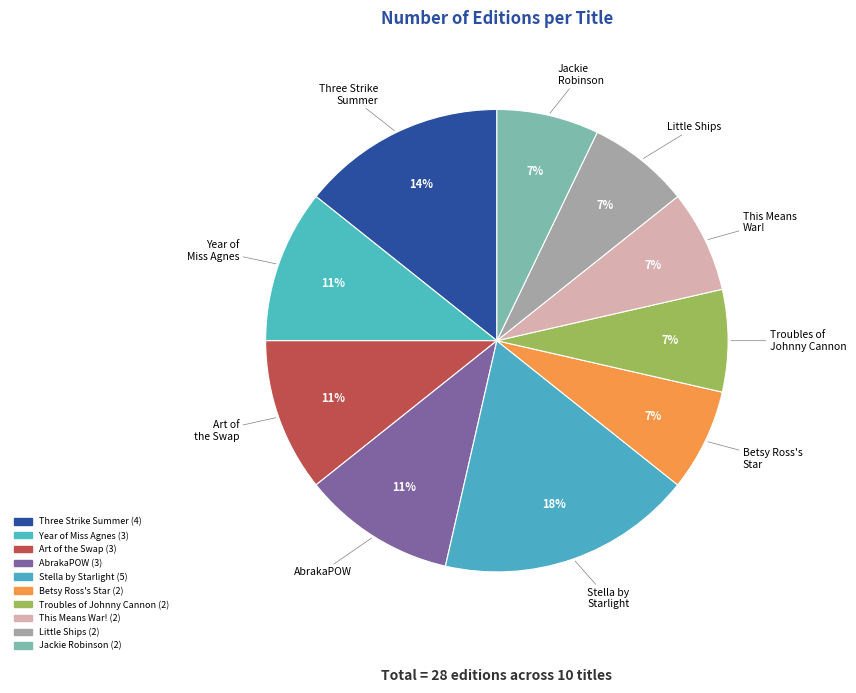

Approximately how many times larger is the value at Stella by Starlight compared to Betsy Ross's Star?

2.5